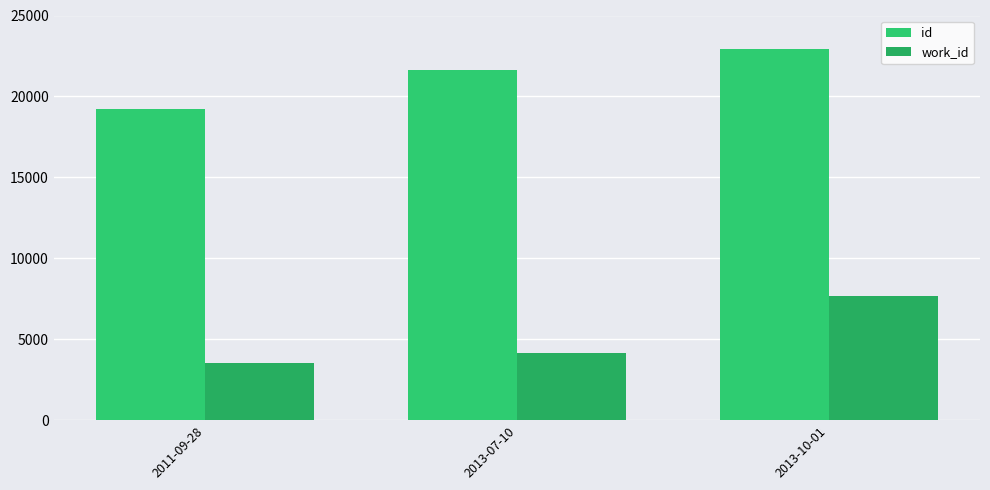

What is the difference between the id values at 2011-09-28 and 2013-07-10?

2382